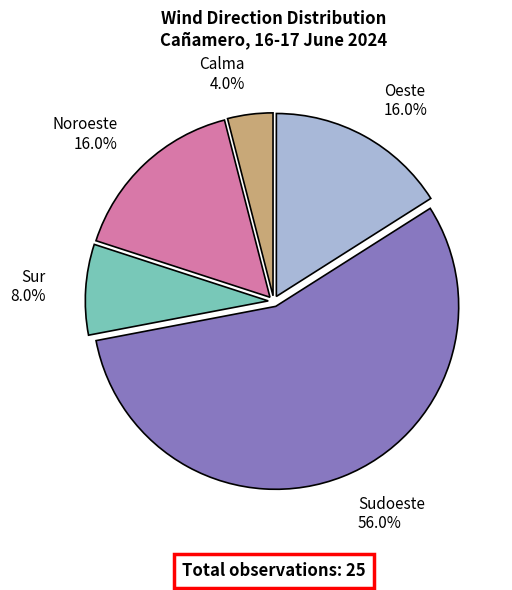

How many segments does this pie chart have?

5